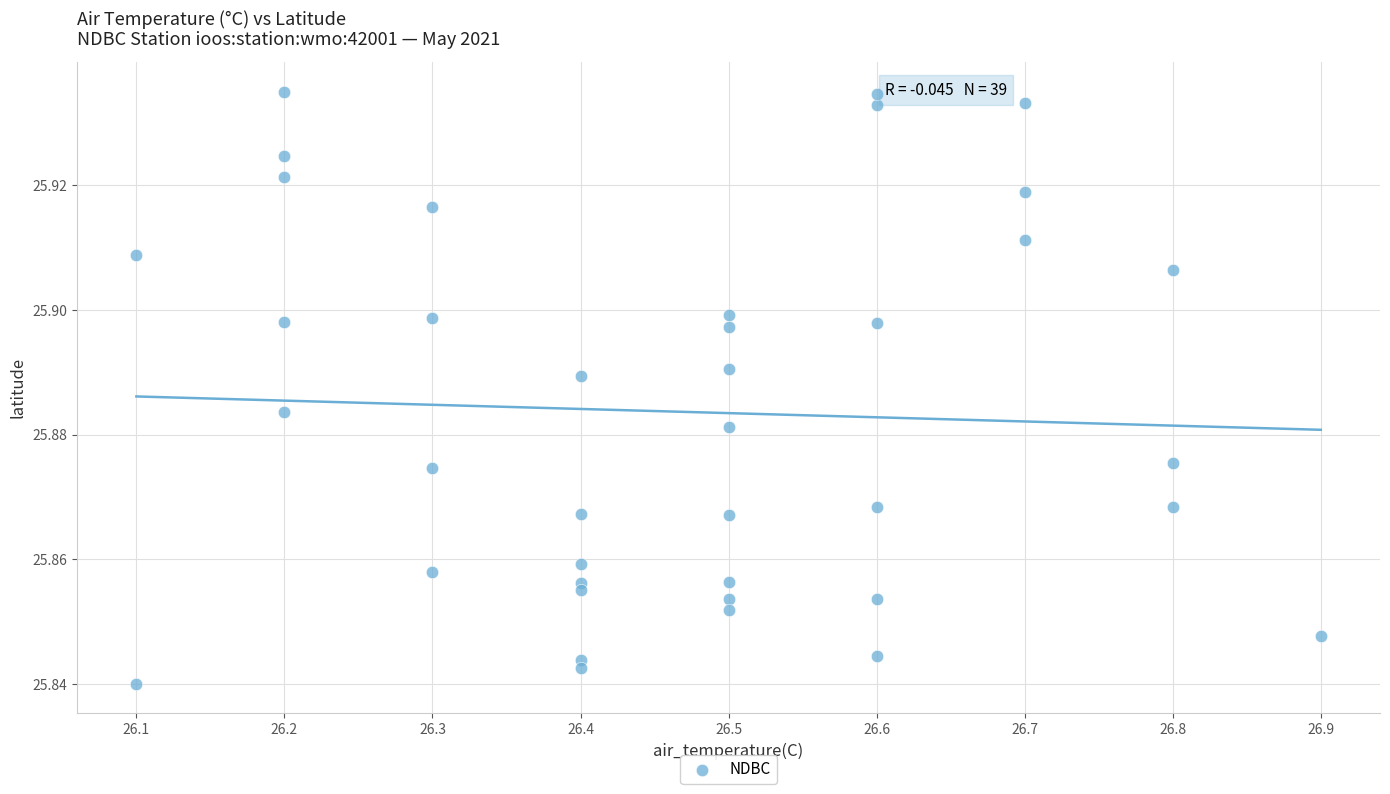

What is the range of X values (max minus min)?

0.8